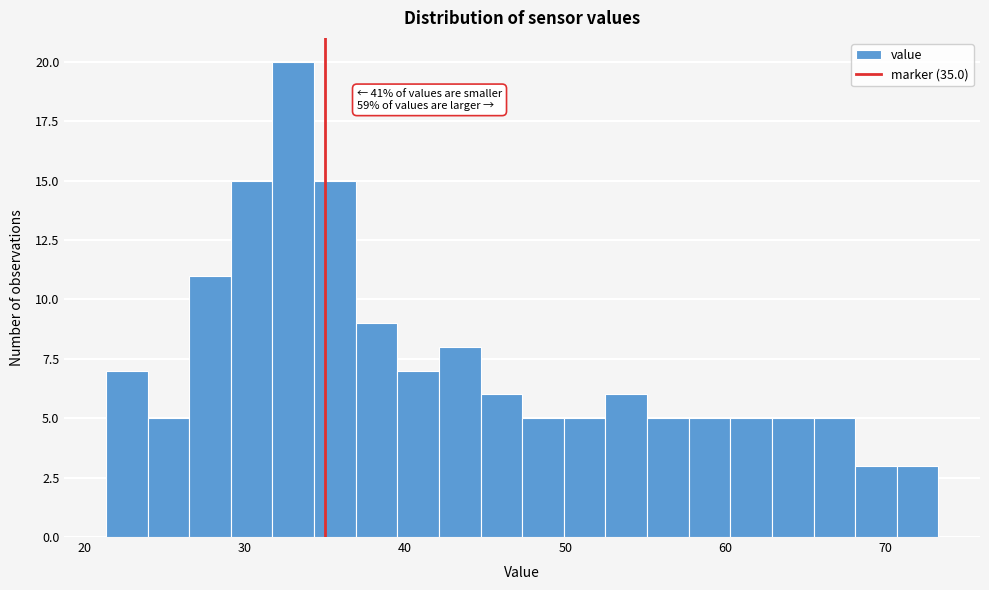

Read against the x-axis, roughly where is the centre of the tallest bar?

33